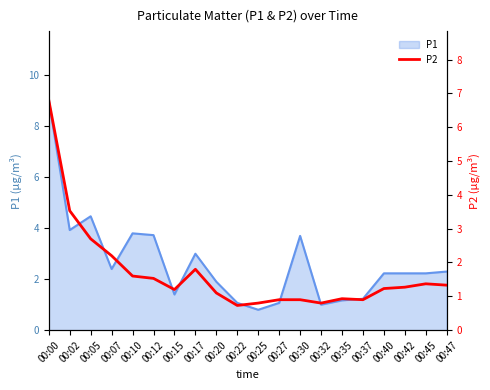

What is the maximum value shown in the chart?

6.8